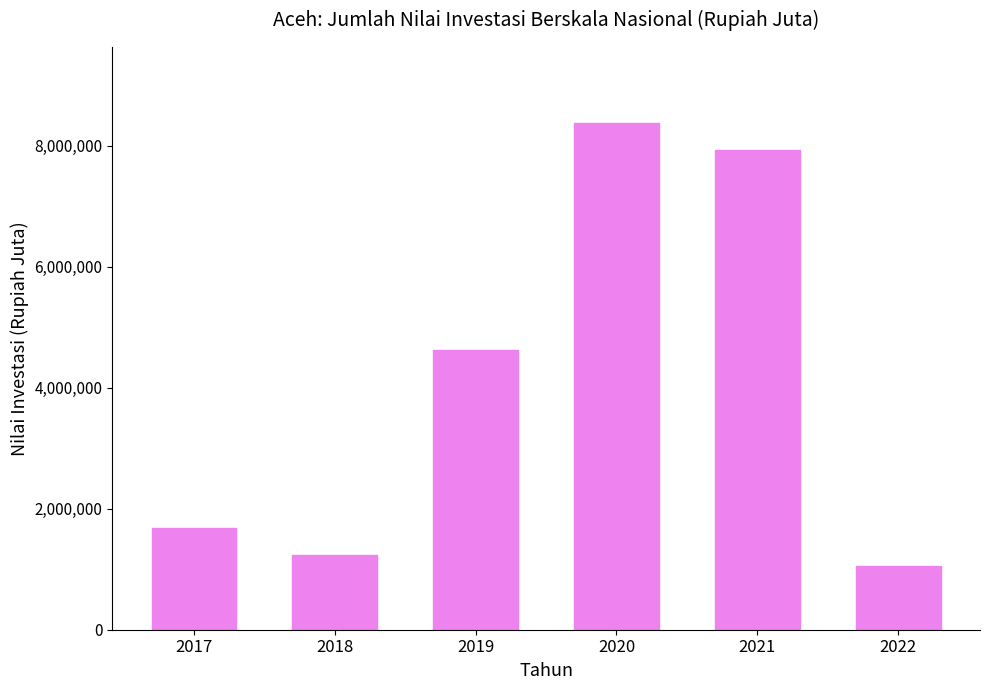

Read the value at 2020, to the nearest 100.

8373000